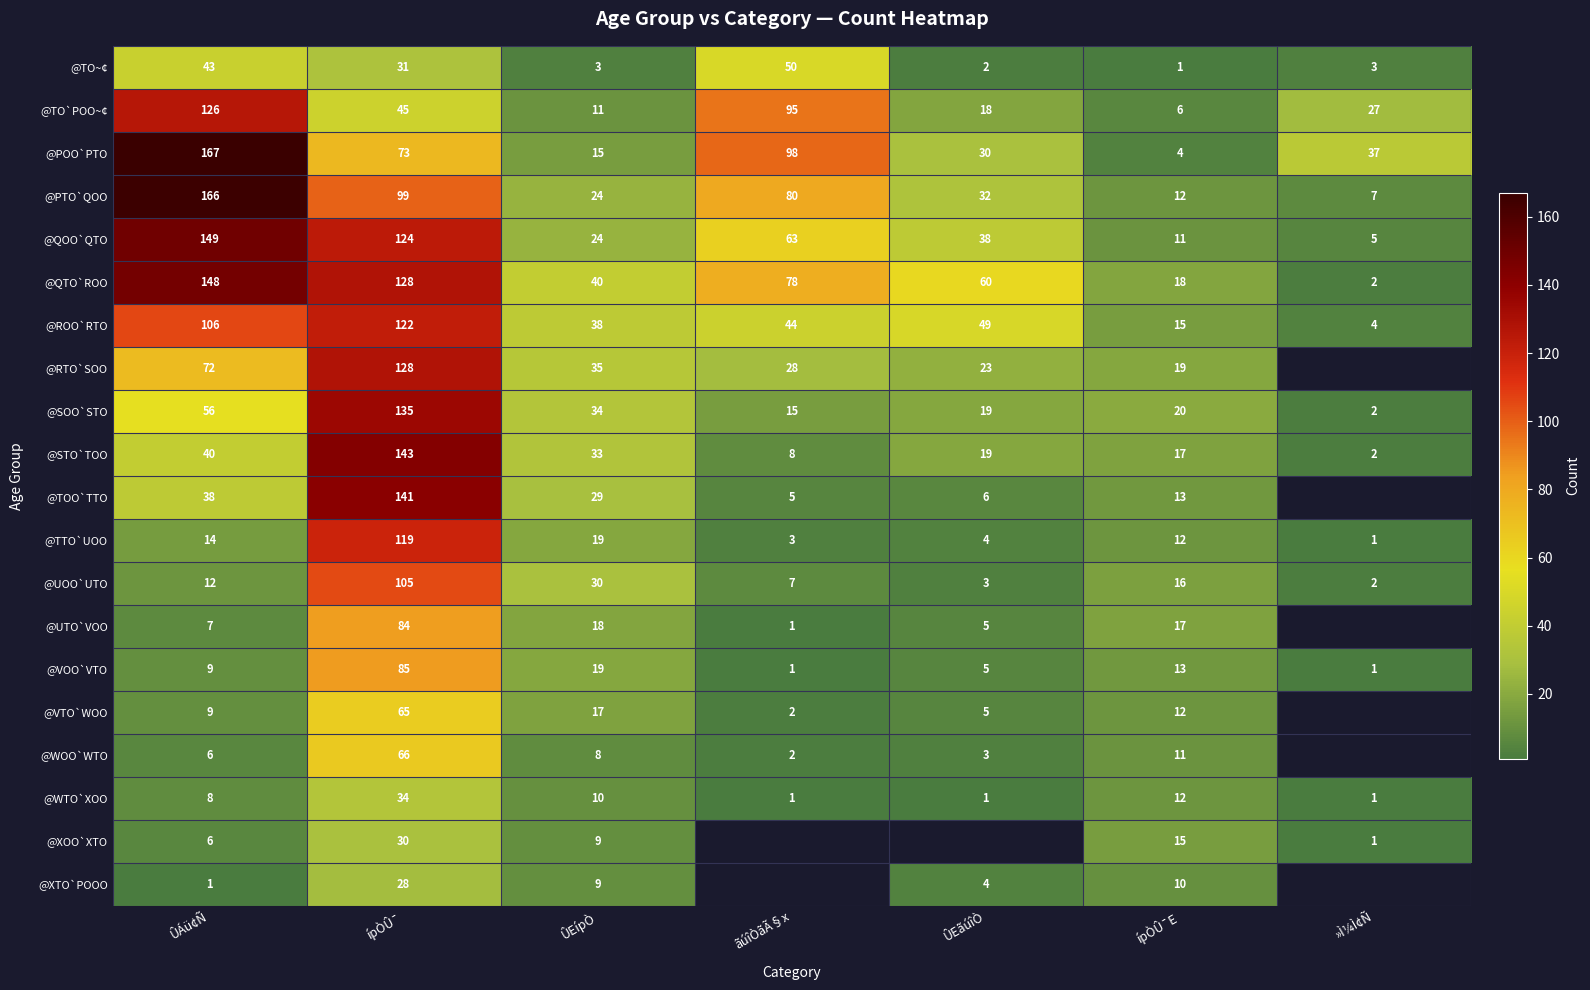

At which label does @QTO`ROO first exceed 60?

ÛÁü¢Ñ